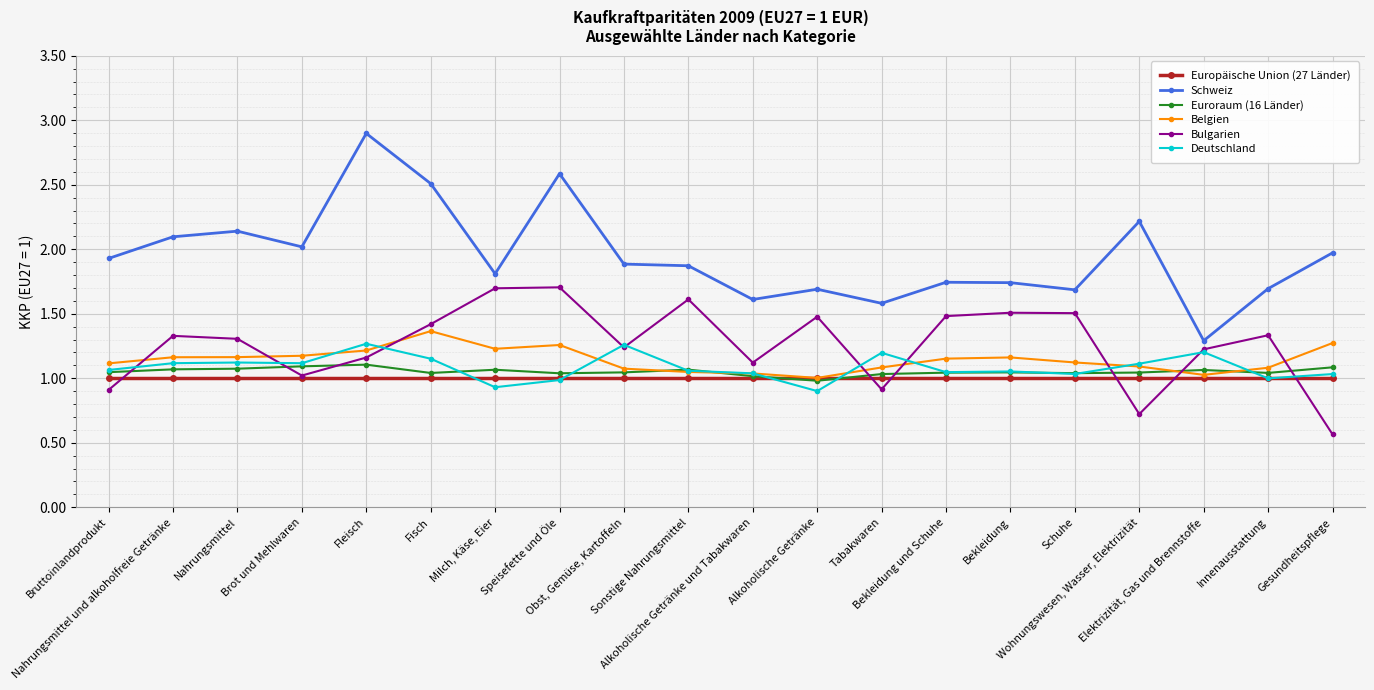

Does the chart display data point markers on the line(s)?

Yes